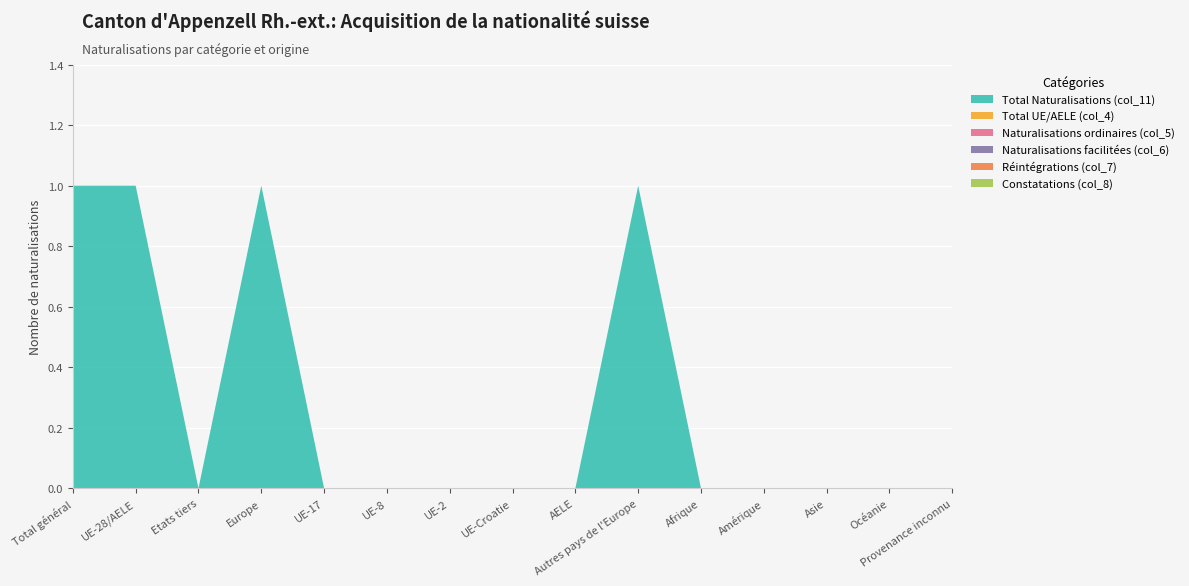

Reading left to right, transcribe all the data shown in this chart.

Total Naturalisations (col_11): Total général=1	UE-28/AELE=1	Etats tiers=0	Europe=1	UE-17=0	UE-8=0	UE-2=0	UE-Croatie=0	AELE=0	Autres pays de l'Europe=1	Afrique=0	Amérique=0	Asie=0	Océanie=0	Provenance inconnu=0
Total UE/AELE (col_4): Total général=0	UE-28/AELE=0	Etats tiers=0	Europe=0	UE-17=0	UE-8=0	UE-2=0	UE-Croatie=0	AELE=0	Autres pays de l'Europe=0	Afrique=0	Amérique=0	Asie=0	Océanie=0	Provenance inconnu=0
Naturalisations ordinaires (col_5): Total général=0	UE-28/AELE=0	Etats tiers=0	Europe=0	UE-17=0	UE-8=0	UE-2=0	UE-Croatie=0	AELE=0	Autres pays de l'Europe=0	Afrique=0	Amérique=0	Asie=0	Océanie=0	Provenance inconnu=0
Naturalisations facilitées (col_6): Total général=0	UE-28/AELE=0	Etats tiers=0	Europe=0	UE-17=0	UE-8=0	UE-2=0	UE-Croatie=0	AELE=0	Autres pays de l'Europe=0	Afrique=0	Amérique=0	Asie=0	Océanie=0	Provenance inconnu=0
Réintégrations (col_7): Total général=0	UE-28/AELE=0	Etats tiers=0	Europe=0	UE-17=0	UE-8=0	UE-2=0	UE-Croatie=0	AELE=0	Autres pays de l'Europe=0	Afrique=0	Amérique=0	Asie=0	Océanie=0	Provenance inconnu=0
Constatations (col_8): Total général=0	UE-28/AELE=0	Etats tiers=0	Europe=0	UE-17=0	UE-8=0	UE-2=0	UE-Croatie=0	AELE=0	Autres pays de l'Europe=0	Afrique=0	Amérique=0	Asie=0	Océanie=0	Provenance inconnu=0